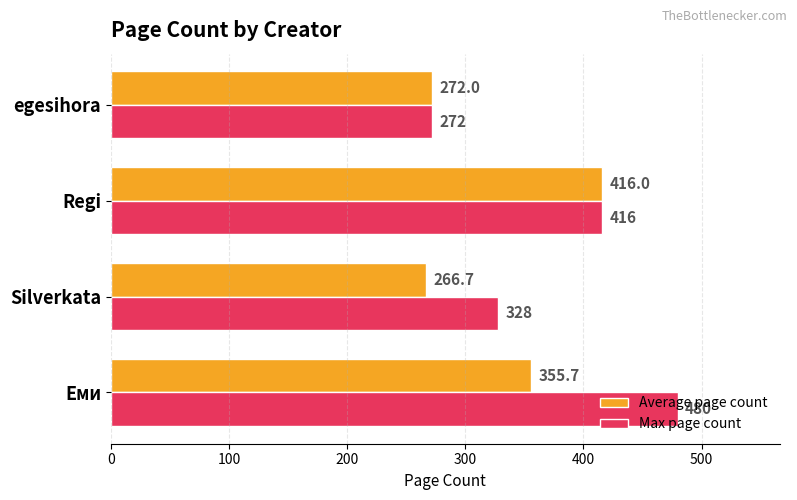

What is the sum of all Average page count values?

1310.4